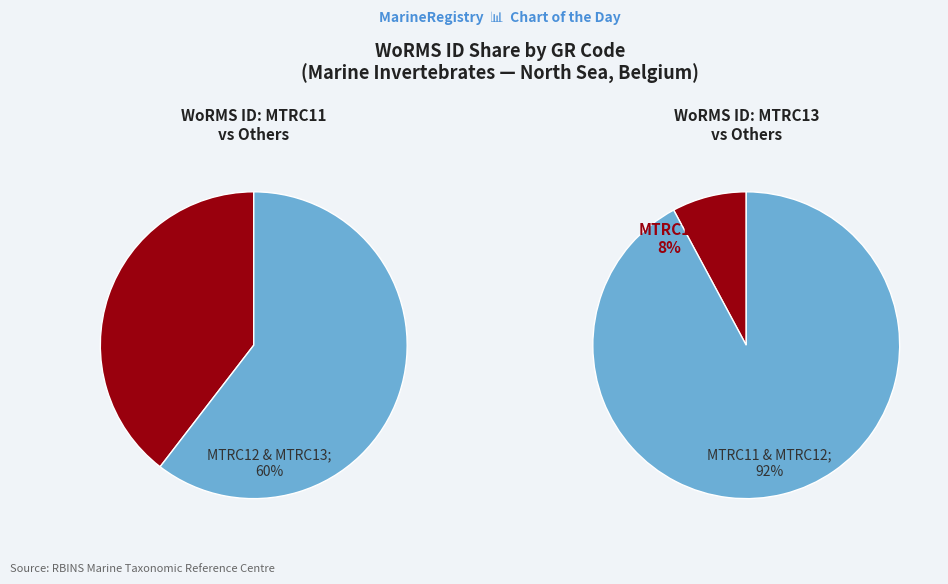

The MTRC13
Balanus crenatus slice represents 8% of the pie. True or false?

True